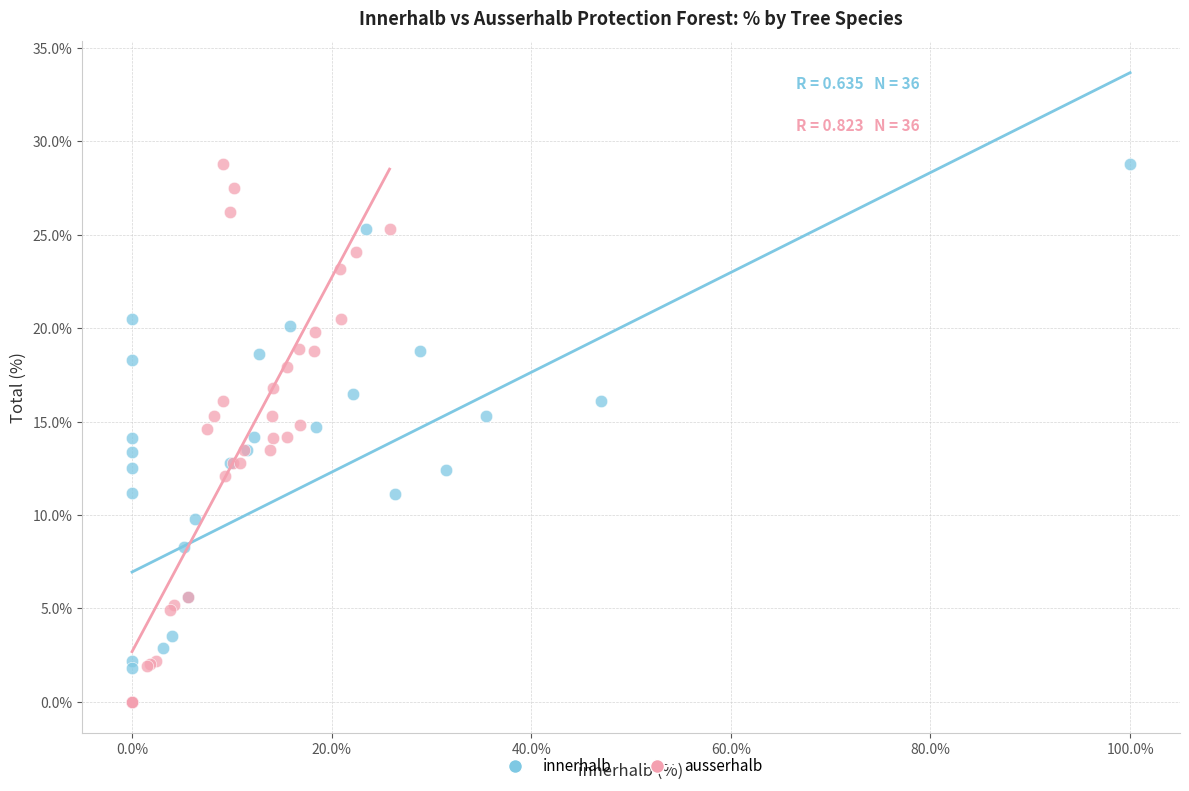

What are all the series names shown in the legend?

innerhalb, ausserhalb